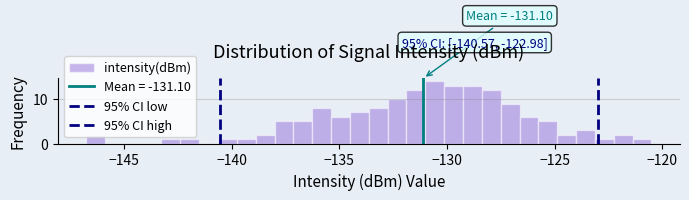

Around what value on the x-axis is the tallest bar? Give the approximate position of its centre, as read against the axis.

-130.5